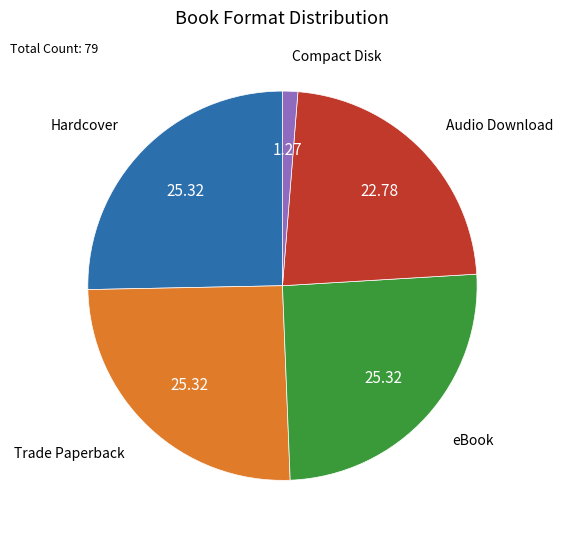

How many slices are in this pie chart?

5